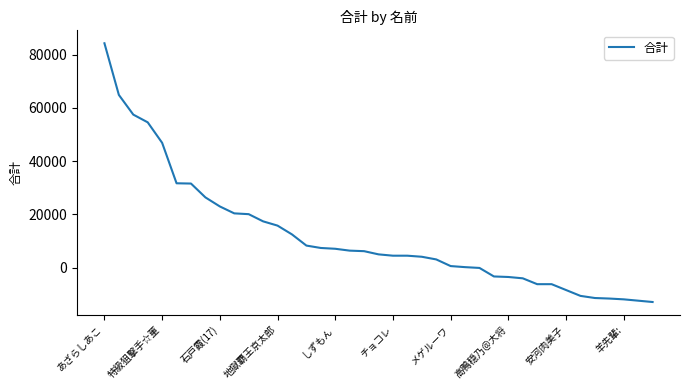

What is the difference between the maximum and minimum values?

97200